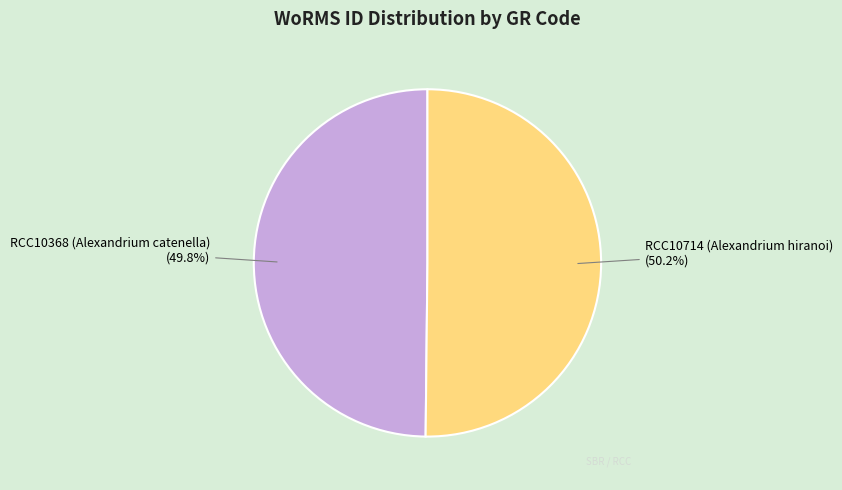

Is it true that RCC10368 (Alexandrium catenella) is 63% of the pie?

False